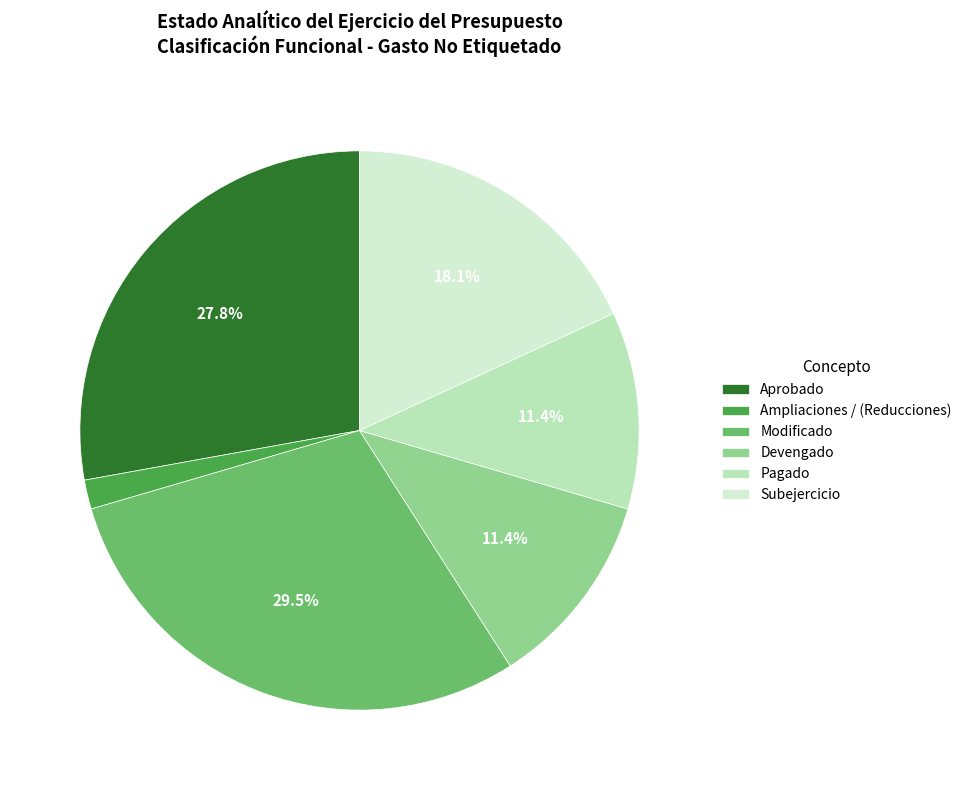

What portion of the pie excludes Aprobado?

72.2%